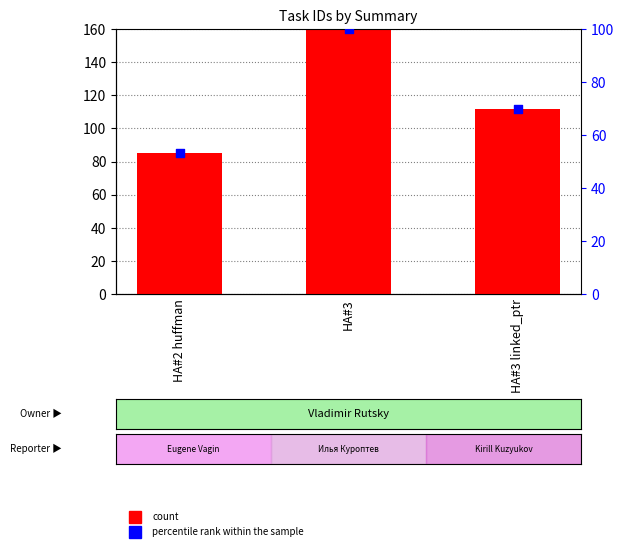

At which category is the sum across all series the highest?

HA#3